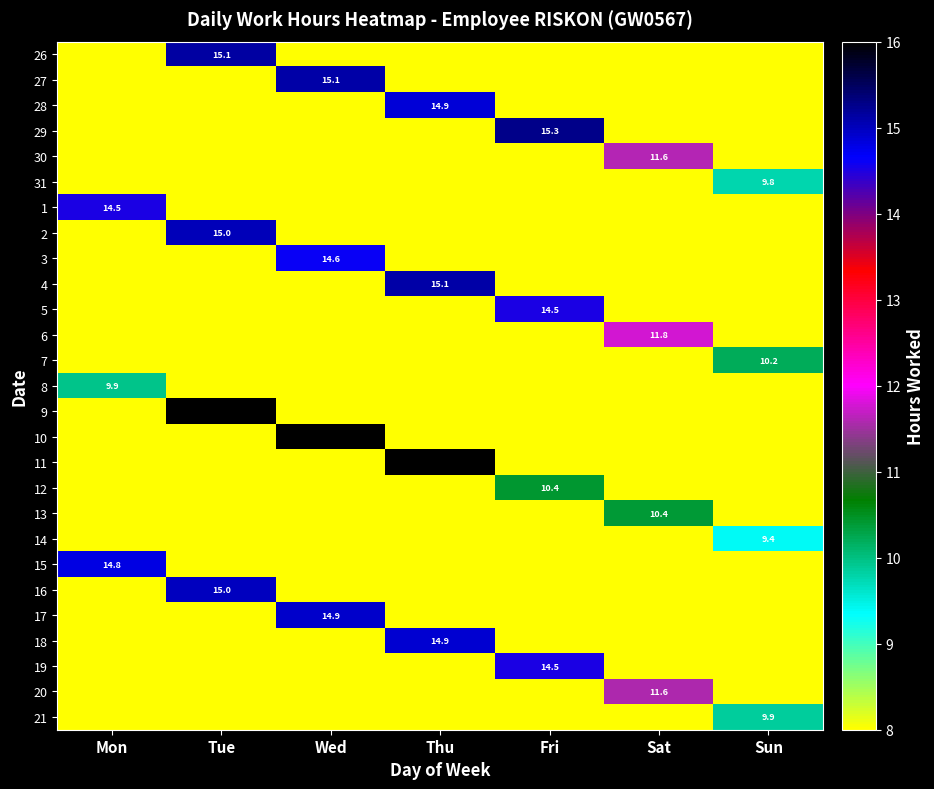

Is it true that 29 equals 15.3 at Fri?

True